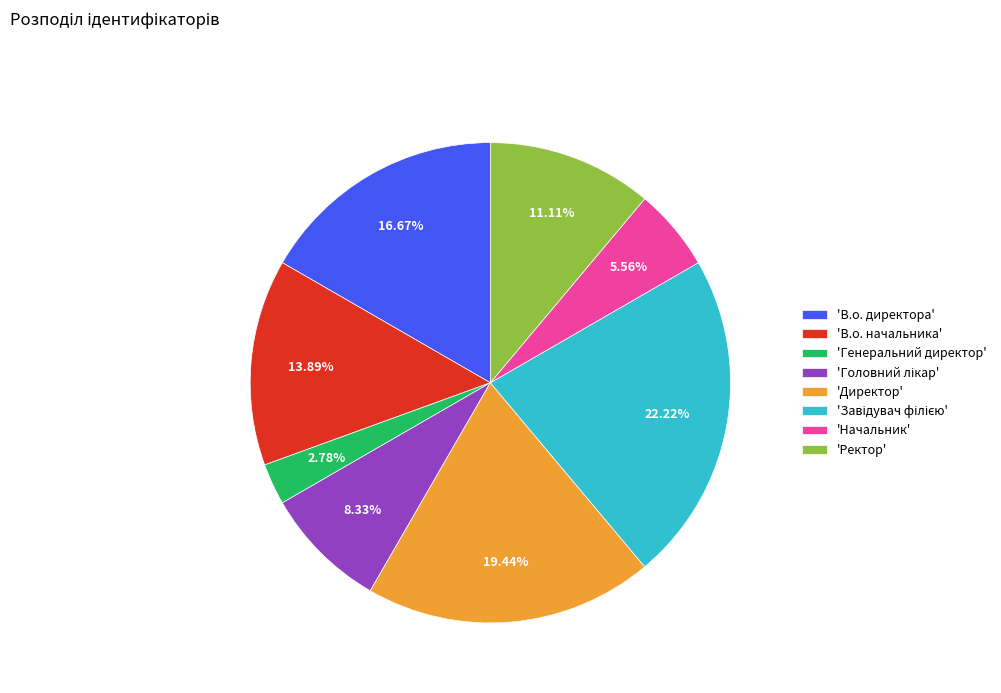

Which category has the smallest portion of the pie?

'Генеральний директор'